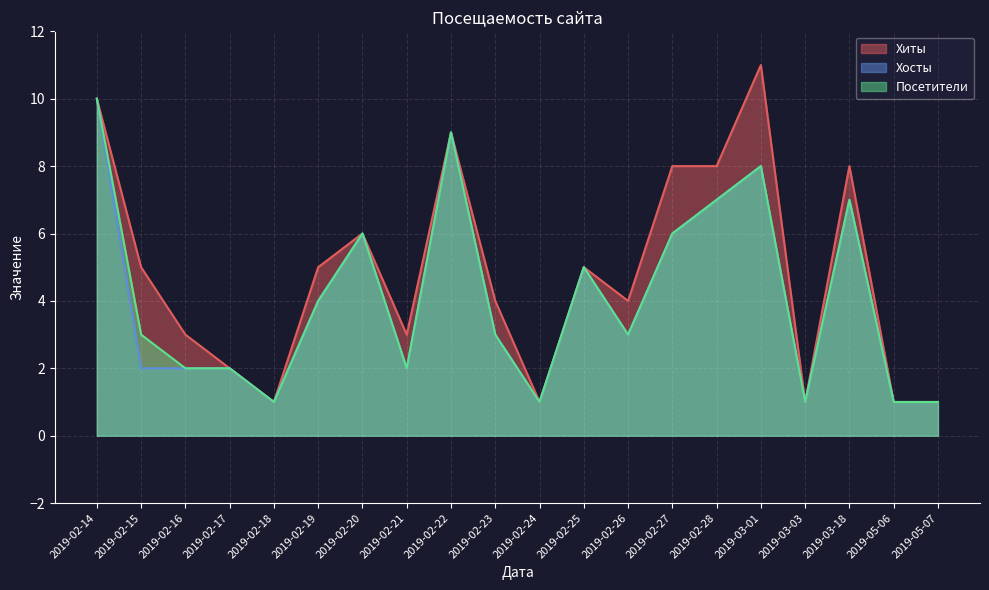

The value of Хосты at 2019-02-18 is 1. True or false?

True